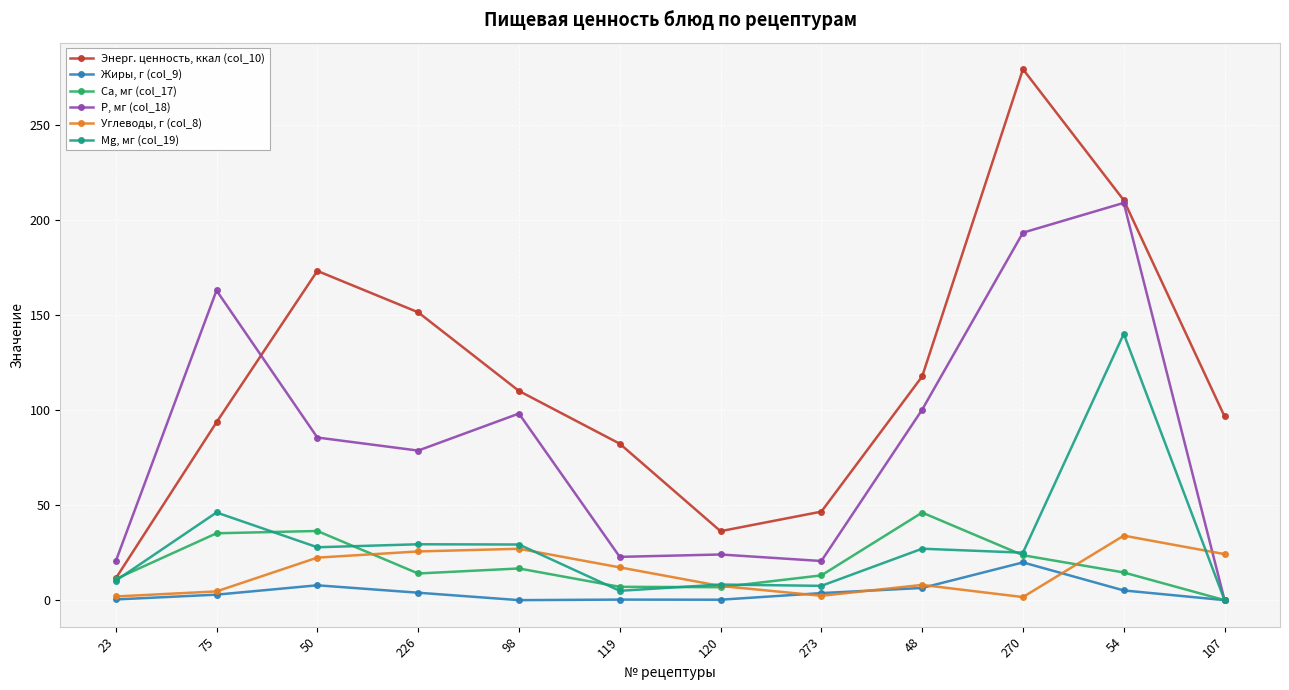

What is the greatest value displayed?

279.2